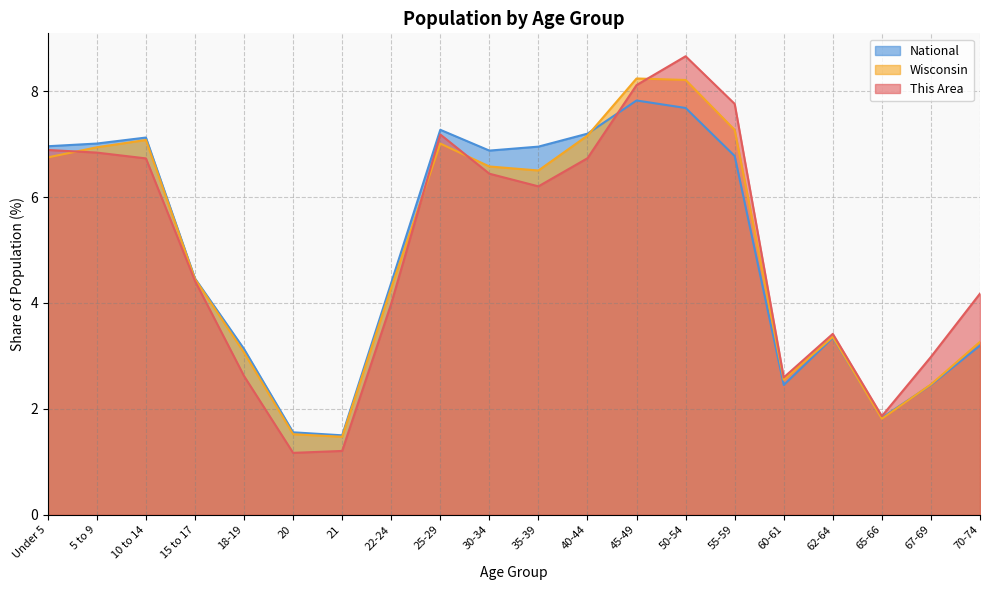

Reading left to right, what are all the values shown in this chart?

This Area: 6.9	6.8	6.7	4.4	2.6	1.2	1.2	4.0	7.2	6.4	6.2	6.7	8.1	8.7	7.8	2.6	3.4	1.9	3.0	4.2
Wisconsin: 6.8	6.9	7.1	4.5	3.1	1.5	1.5	4.3	7.0	6.6	6.5	7.2	8.2	8.2	7.3	2.6	3.4	1.8	2.5	3.3
National: 7.0	7.0	7.1	4.5	3.1	1.6	1.5	4.4	7.3	6.9	7.0	7.2	7.8	7.7	6.8	2.5	3.3	1.8	2.5	3.2